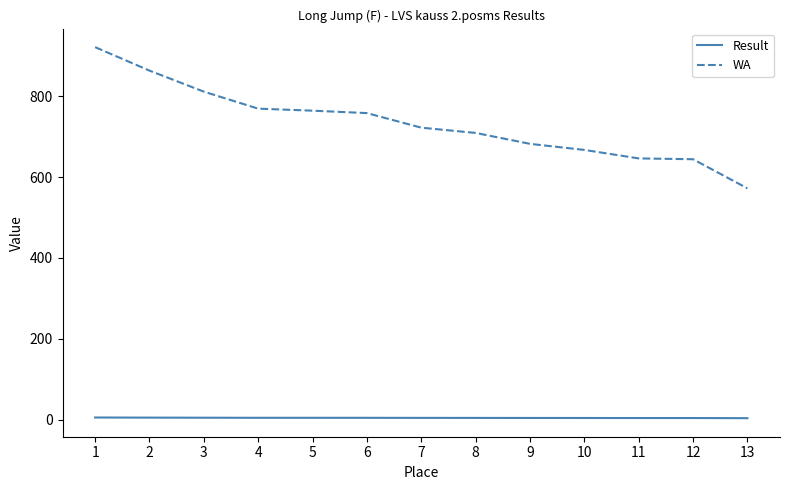

What is the sum of the Result values at 4 and 10?

9.4